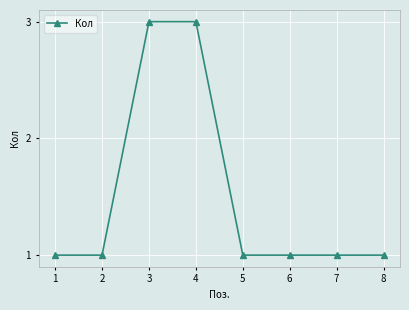

Is it true that the value at 2 is 1?

True